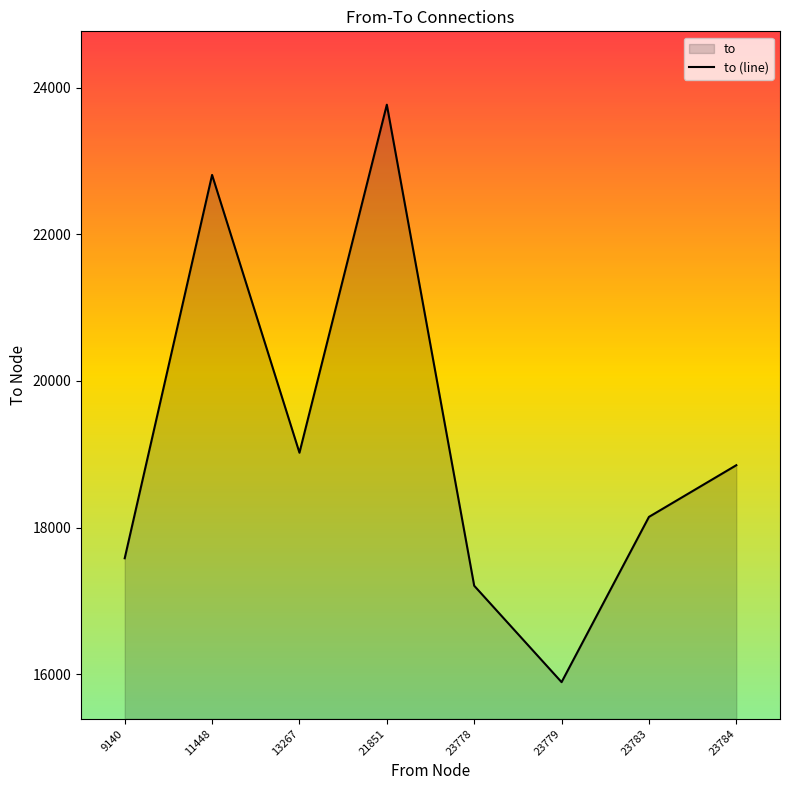

What is the change in value from 21851 to 23779?

-7871.6